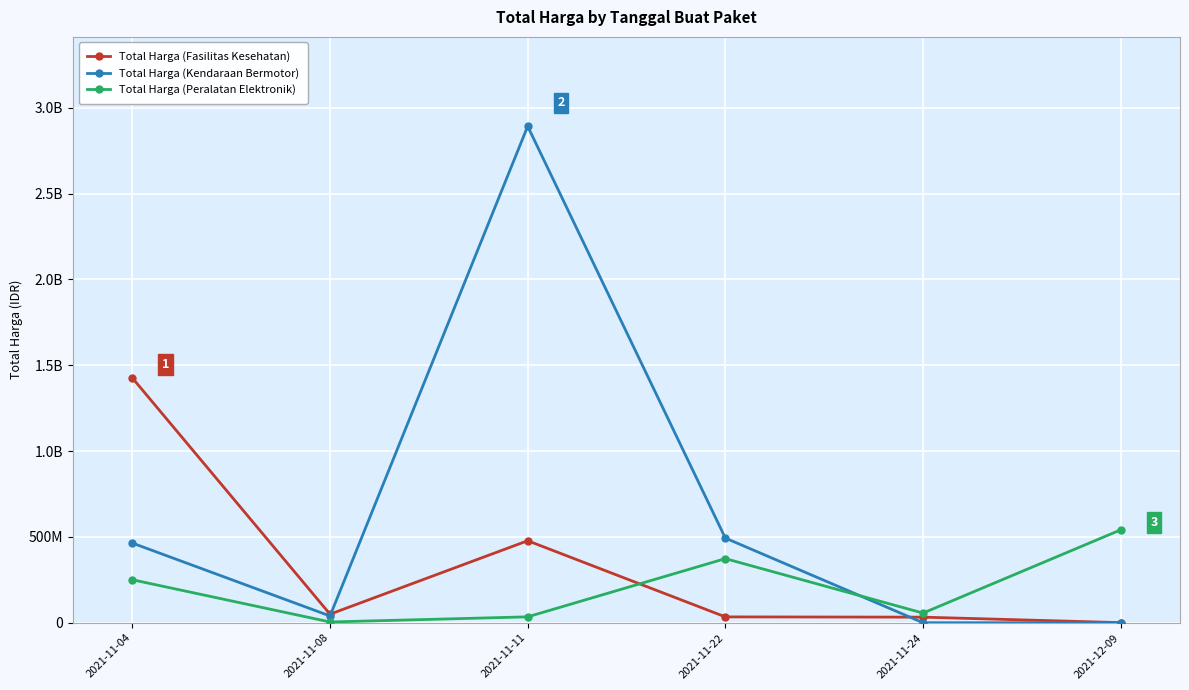

Where does the Total Harga (Peralatan Elektronik) series first go above 250350000?

2021-11-22